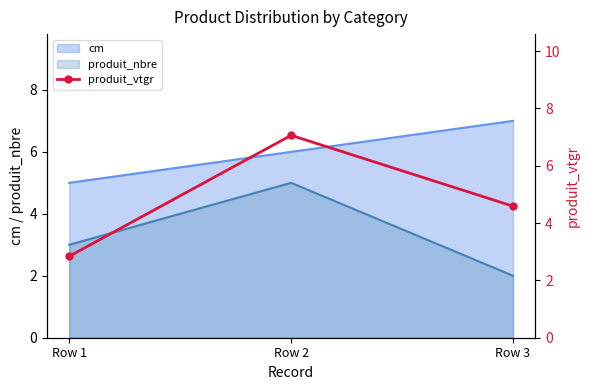

Which category has the lowest value in the produit_nbre series?

Row 3